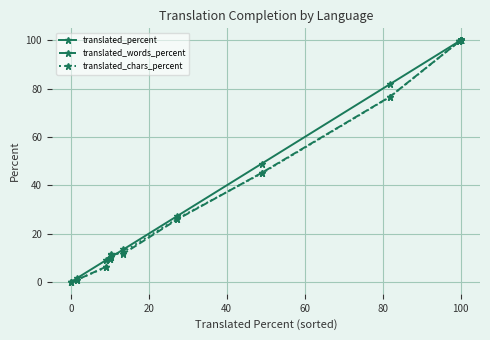

Which series changed the most between 10 and 14?

translated_percent